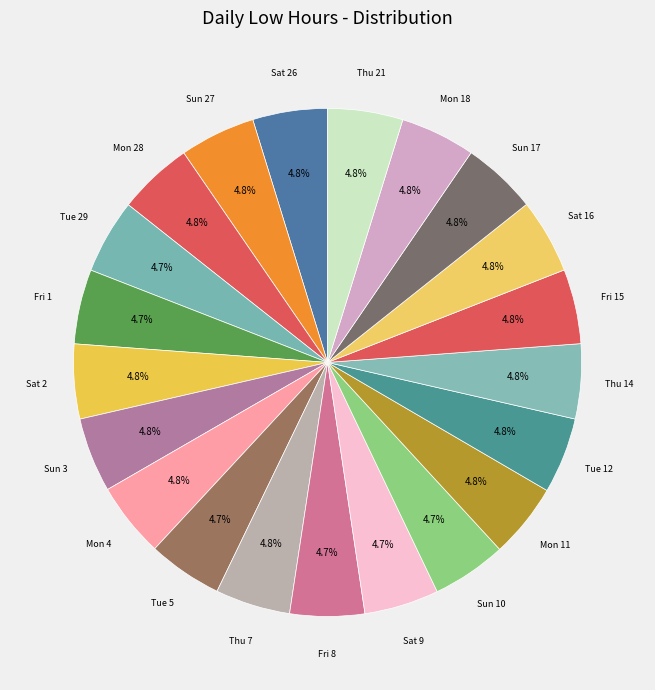

Which slice is the smallest?

Tue 29